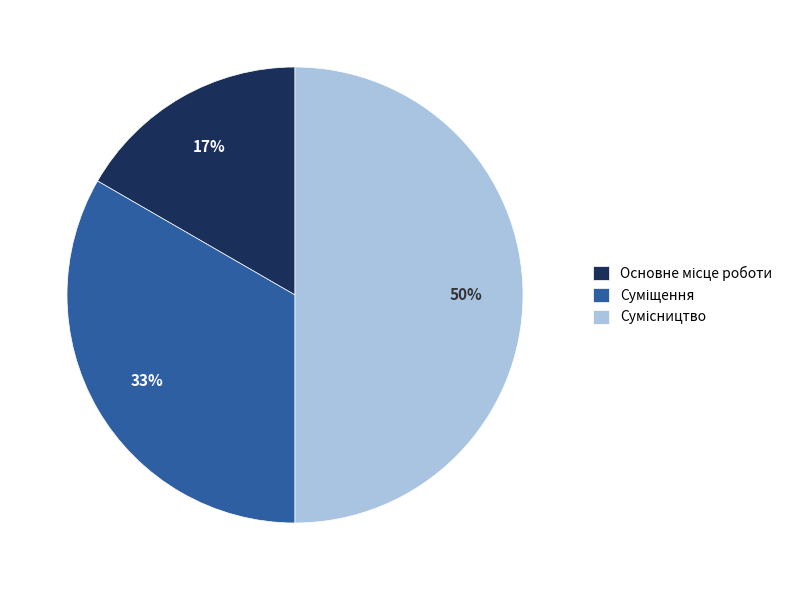

To the nearest percent, what is the difference between the largest and smallest slice percentages?

33%